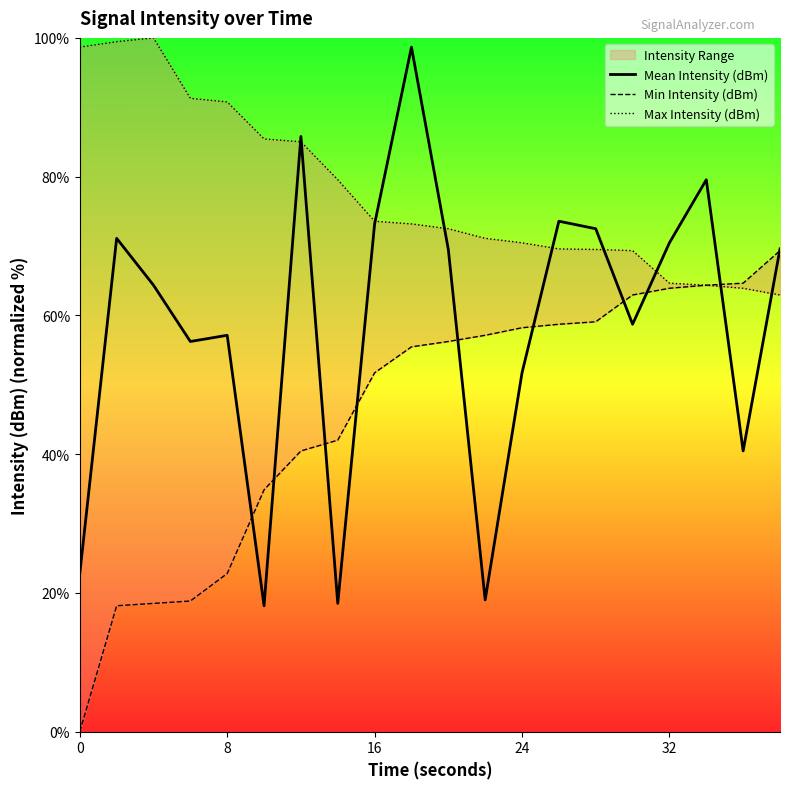

Which series has the widest spread of values?

Mean Intensity (dBm)